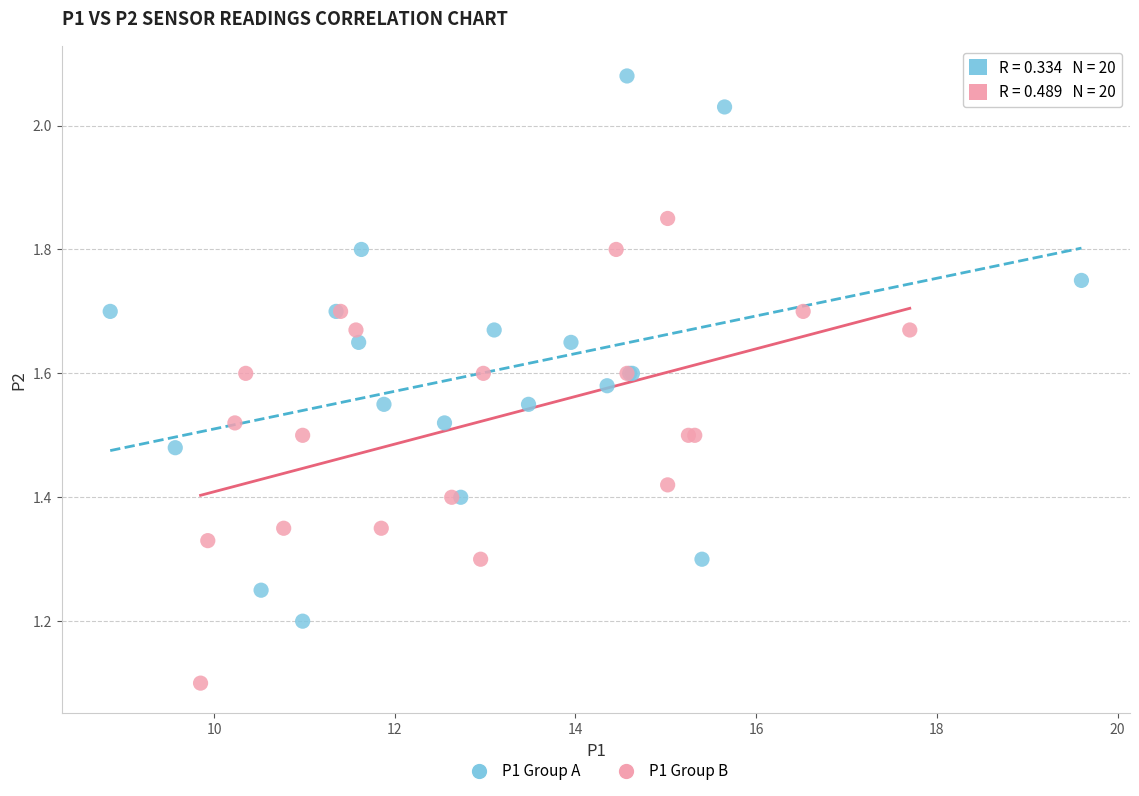

Which series has the largest Y range (max minus min)?

P1 Group A